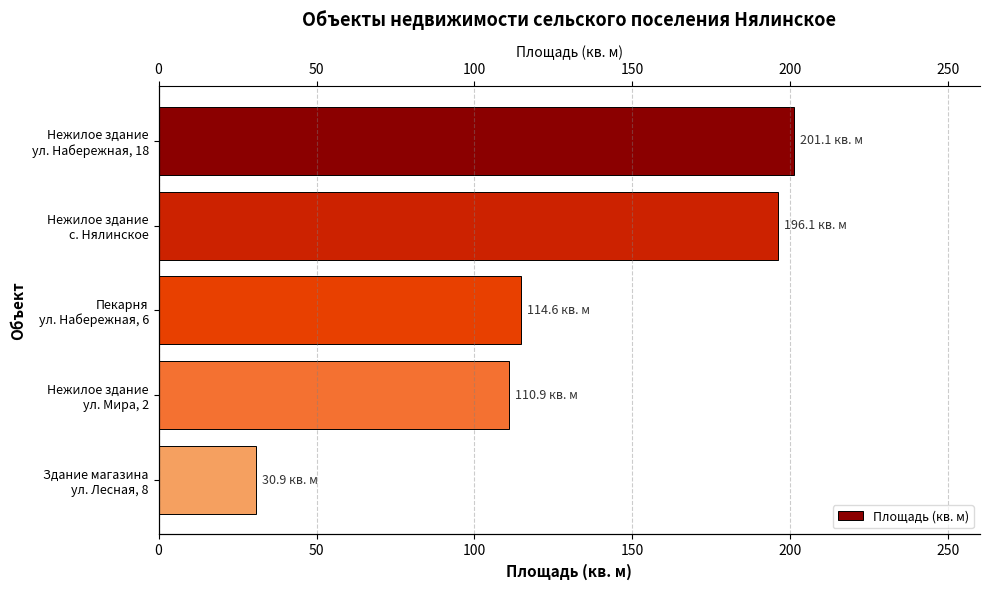

Does the chart contain stacked bars?

No